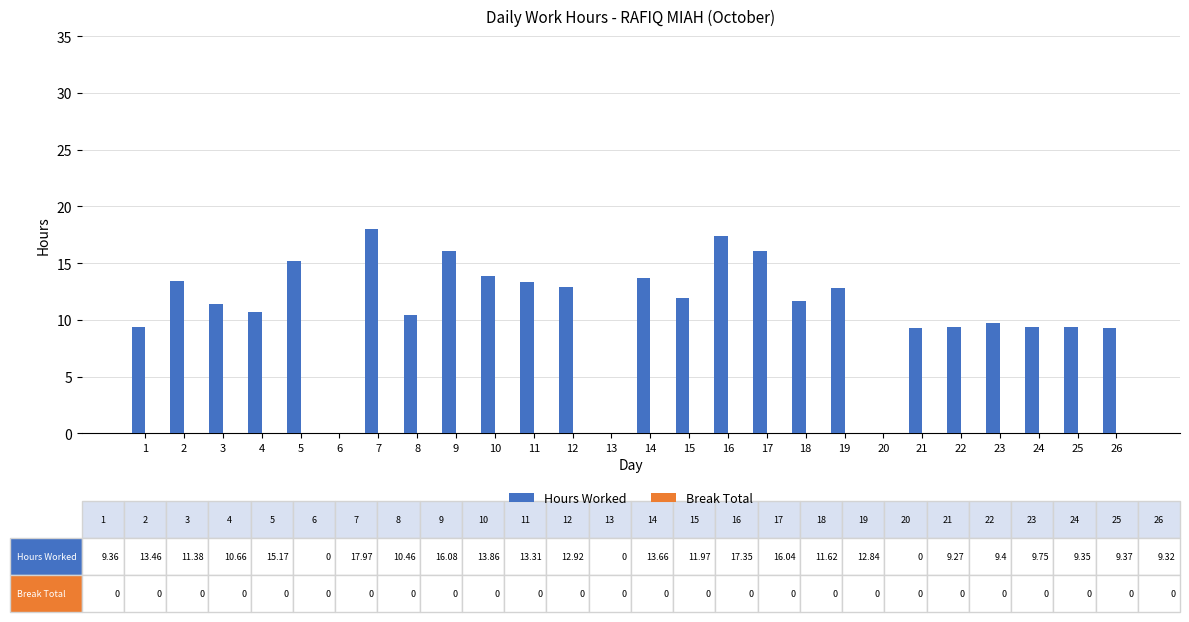

Approximately how many times larger is the value at 11 compared to 17?

0.8